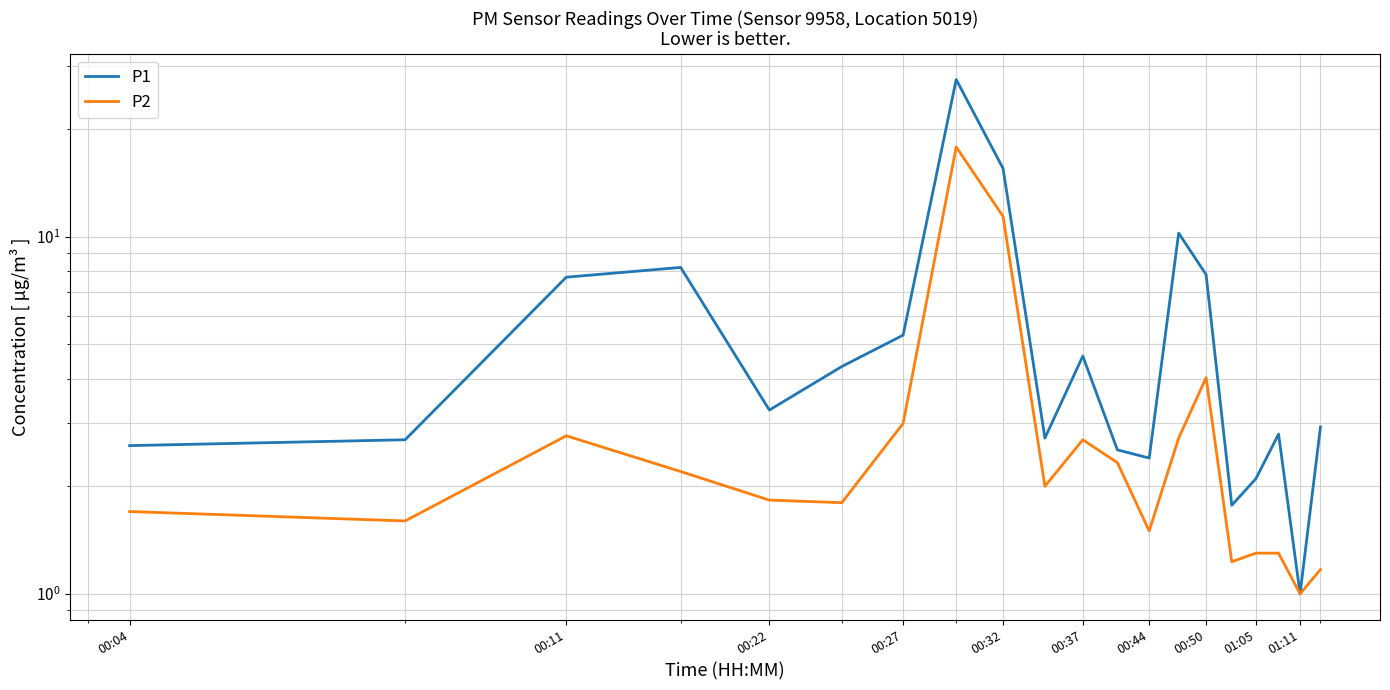

How many data points does each series have?

20